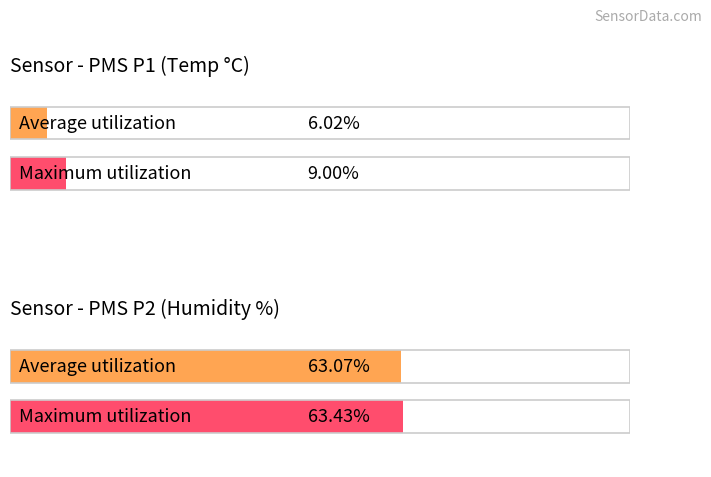

What is the maximum value for Average utilization?

63.1